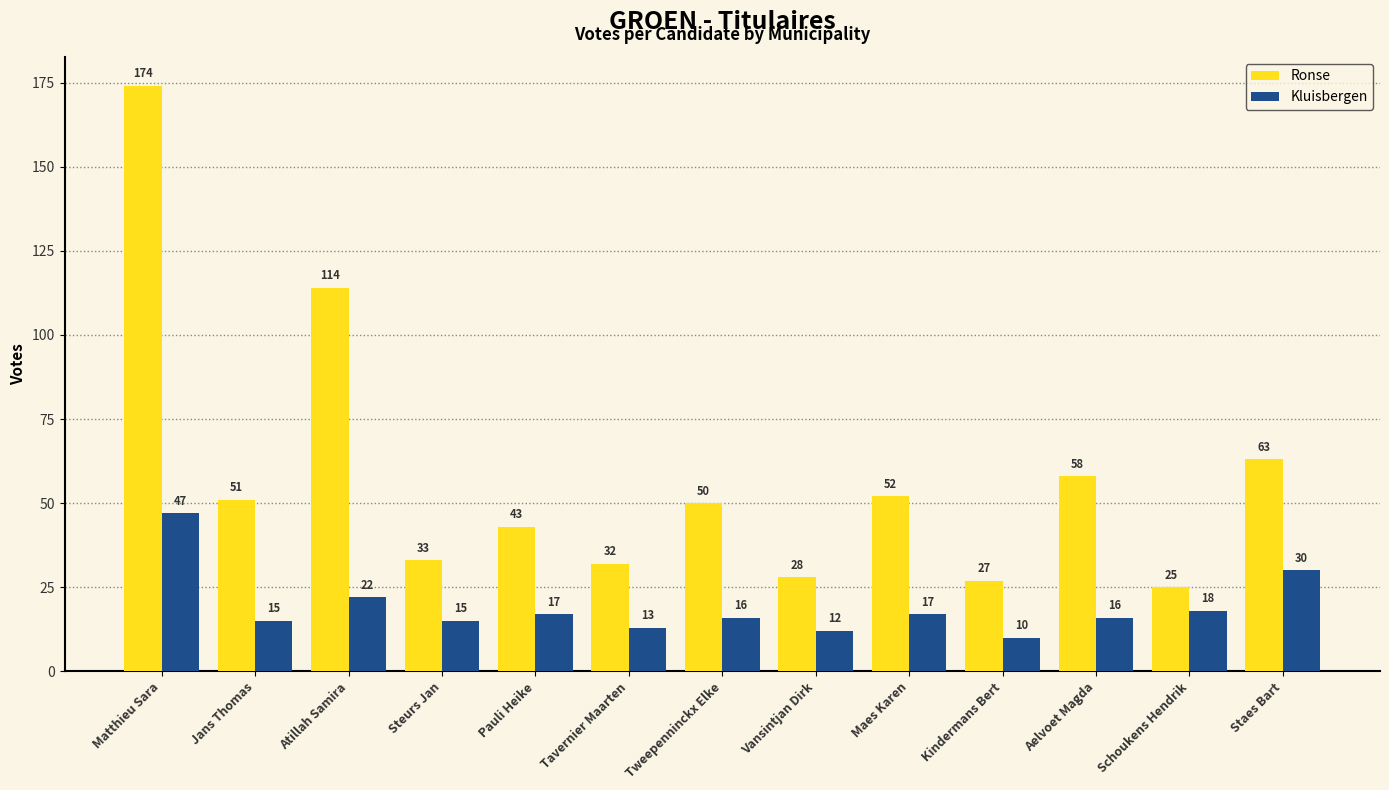

What position from the right is Vansintjan Dirk?

6